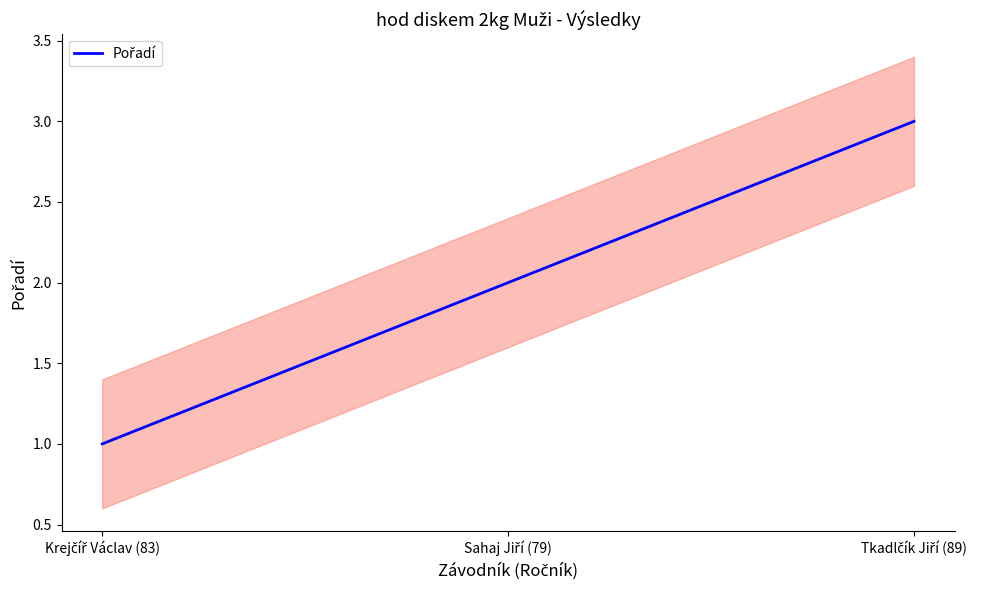

List the labels in order of value, smallest first.

Krejčíř Václav (83), Sahaj Jiří (79), Tkadlčík Jiří (89)